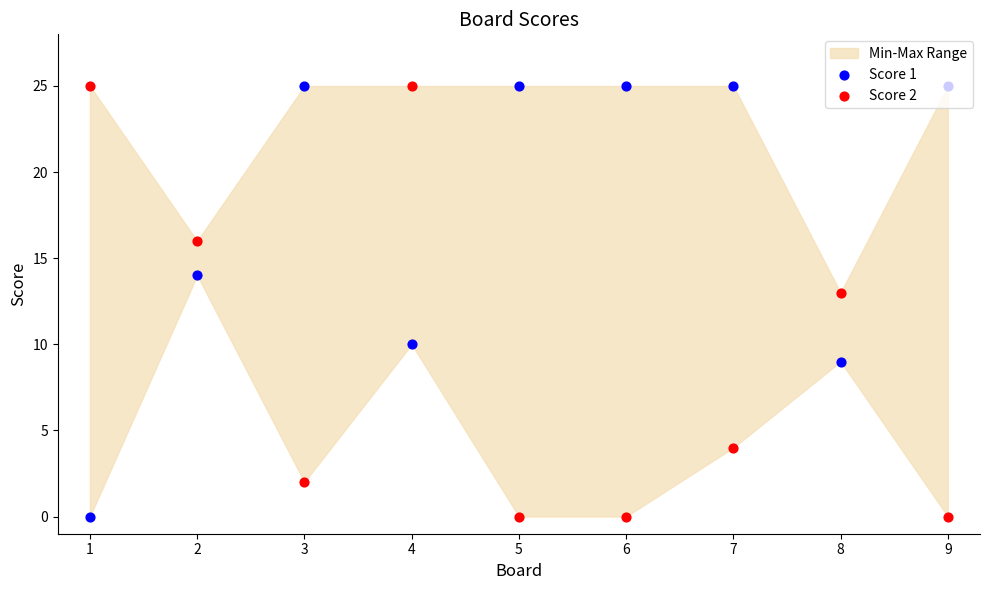

Which series has the largest total across all categories?

Score 1